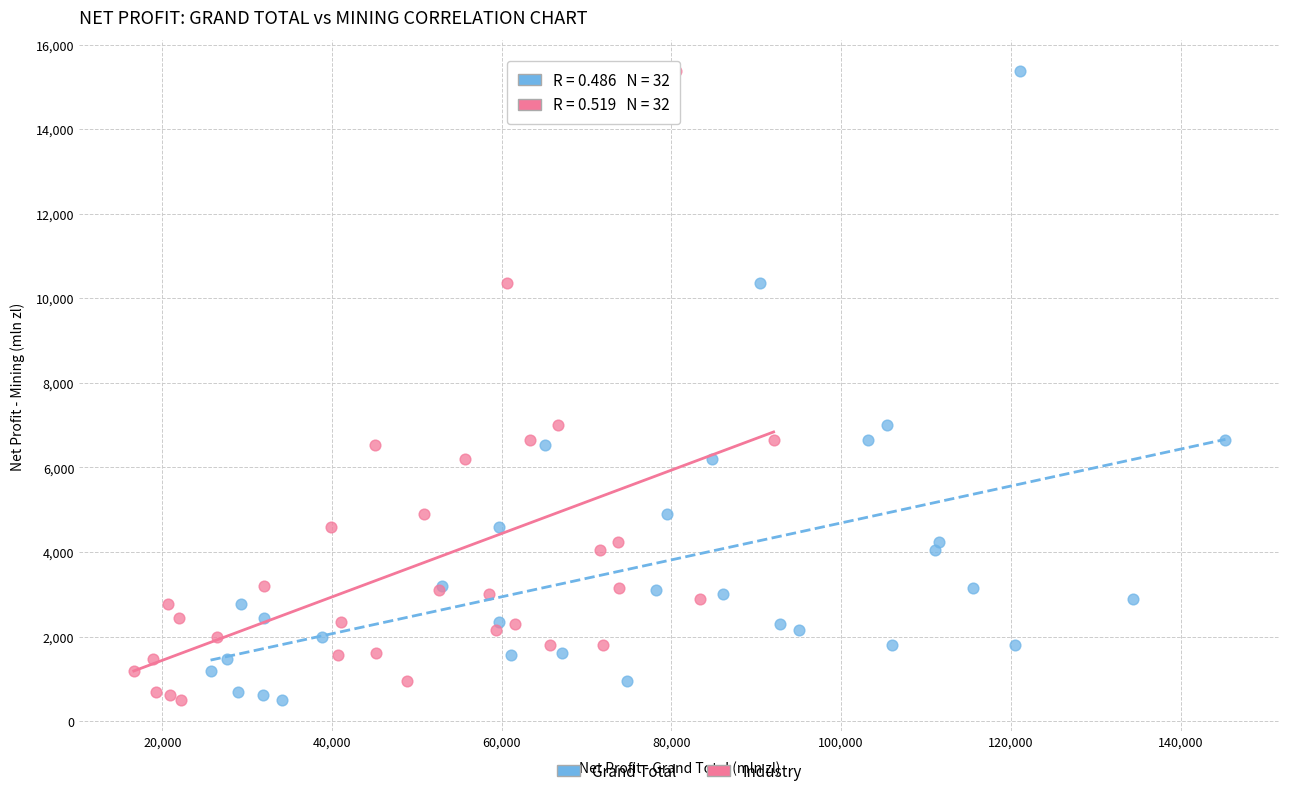

What are all the series names shown in the legend?

Grand Total, Industry